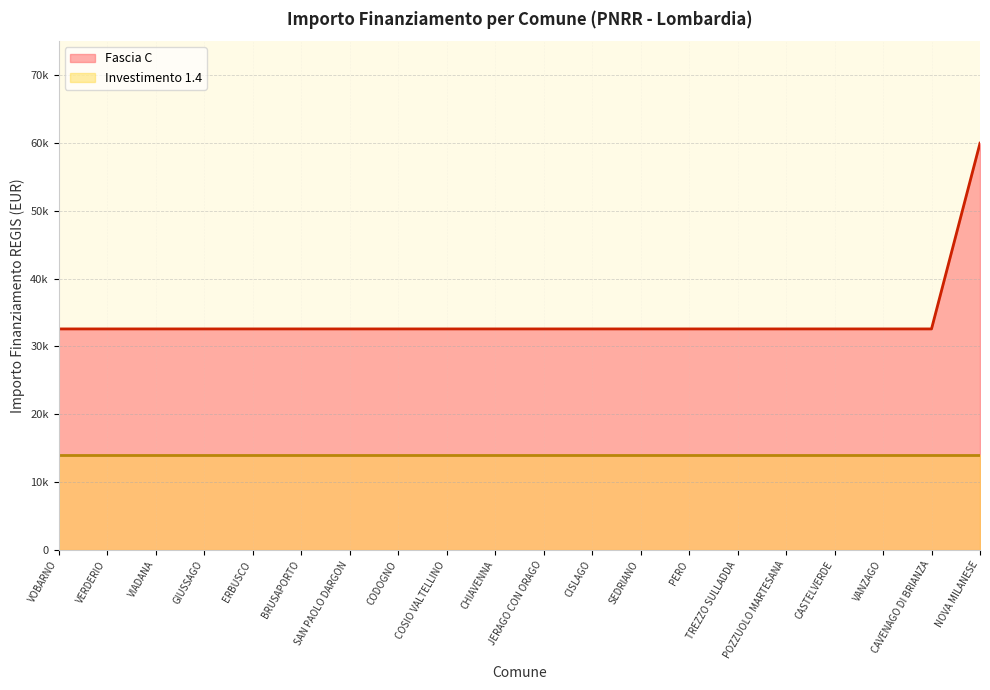

What is the smallest value displayed?

32589